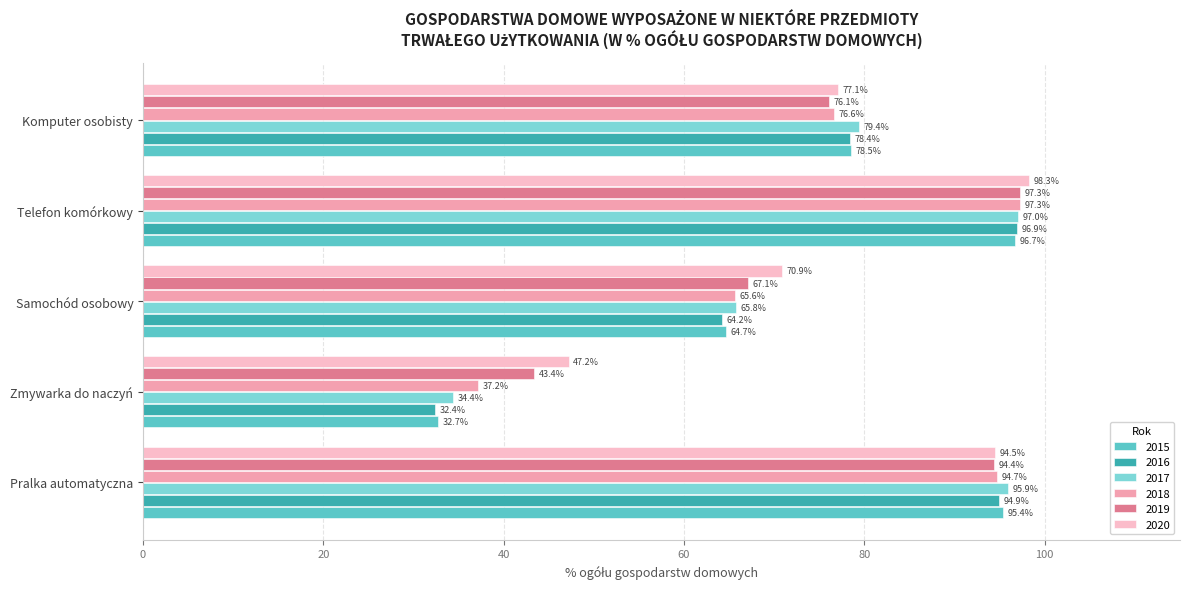

Count the number of categories in the chart.

5